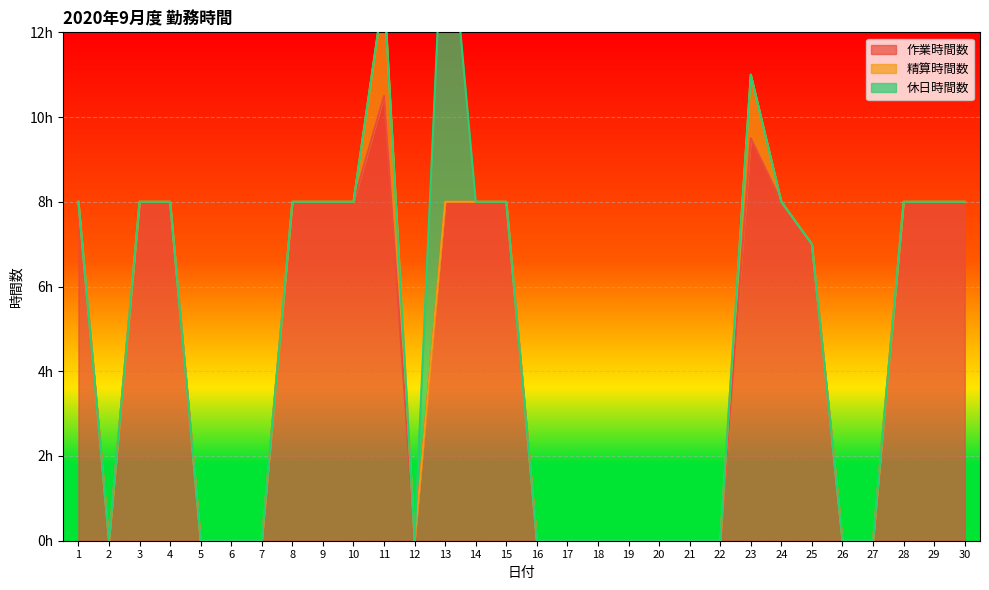

Is it true that 作業時間数 equals 4.3 at 12?

False